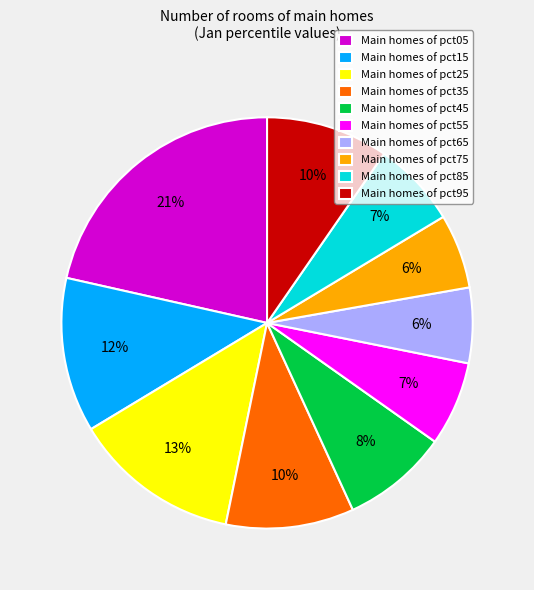

Count the number of slices in the pie.

10